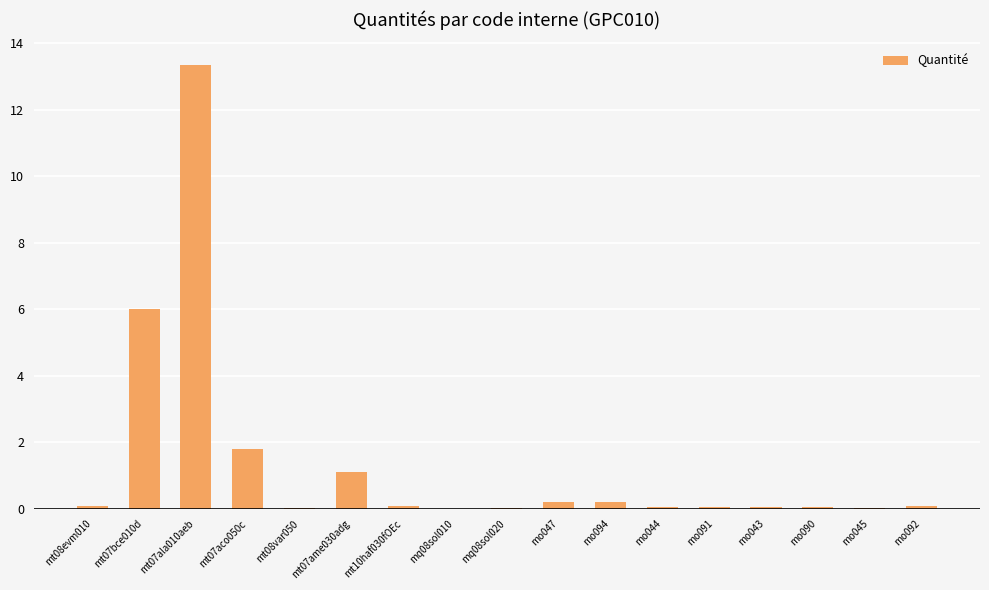

True or false: the data shows 0.0 at mt08var050.

True